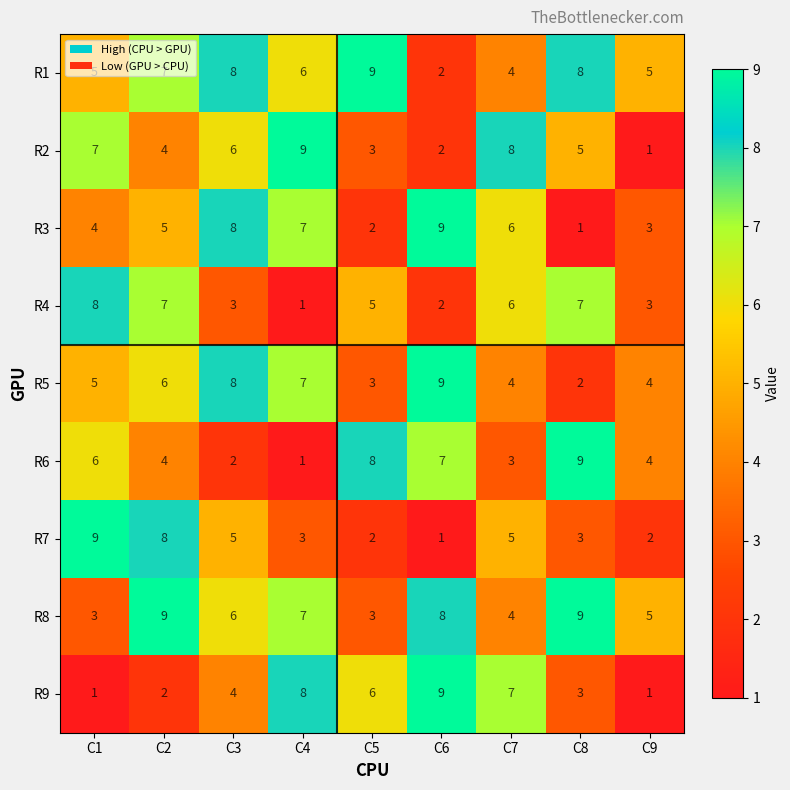

True or false: R3 has a value of 3 at C3.

False